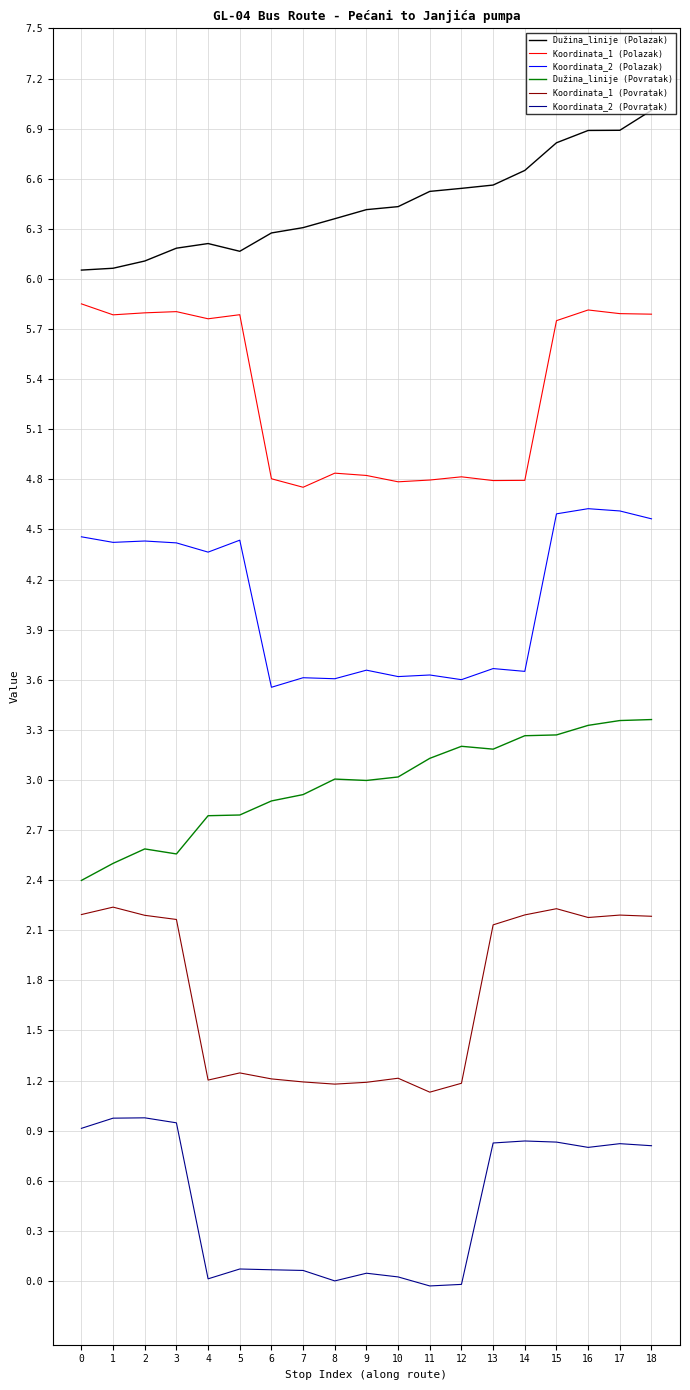

Reading right to left, list all the values displayed in this chart.

Dužina_linije (Polazak): 18=7.0	17=6.9	16=6.9	15=6.8	14=6.6	13=6.6	12=6.5	11=6.5	10=6.4	9=6.4	8=6.4	7=6.3	6=6.3	5=6.2	4=6.2	3=6.2	2=6.1	1=6.1	0=6.1
Koordinata_1 (Polazak): 18=5.8	17=5.8	16=5.8	15=5.8	14=4.8	13=4.8	12=4.8	11=4.8	10=4.8	9=4.8	8=4.8	7=4.8	6=4.8	5=5.8	4=5.8	3=5.8	2=5.8	1=5.8	0=5.9
Koordinata_2 (Polazak): 18=4.6	17=4.6	16=4.6	15=4.6	14=3.7	13=3.7	12=3.6	11=3.6	10=3.6	9=3.7	8=3.6	7=3.6	6=3.6	5=4.4	4=4.4	3=4.4	2=4.4	1=4.4	0=4.5
Dužina_linije (Povratak): 18=3.4	17=3.4	16=3.3	15=3.3	14=3.3	13=3.2	12=3.2	11=3.1	10=3.0	9=3.0	8=3.0	7=2.9	6=2.9	5=2.8	4=2.8	3=2.6	2=2.6	1=2.5	0=2.4
Koordinata_1 (Povratak): 18=2.2	17=2.2	16=2.2	15=2.2	14=2.2	13=2.1	12=1.2	11=1.1	10=1.2	9=1.2	8=1.2	7=1.2	6=1.2	5=1.2	4=1.2	3=2.2	2=2.2	1=2.2	0=2.2
Koordinata_2 (Povratak): 18=0.8	17=0.8	16=0.8	15=0.8	14=0.8	13=0.8	12=-0.0	11=-0.0	10=0.0	9=0.0	8=0.0	7=0.1	6=0.1	5=0.1	4=0.0	3=0.9	2=1.0	1=1.0	0=0.9